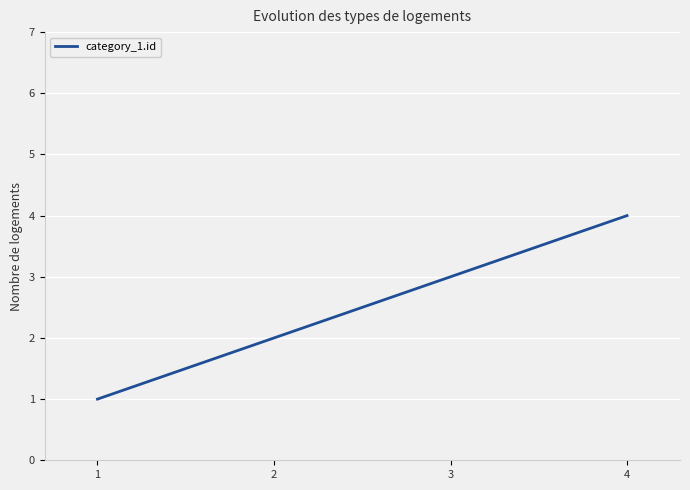

Count the number of data series in this chart.

1